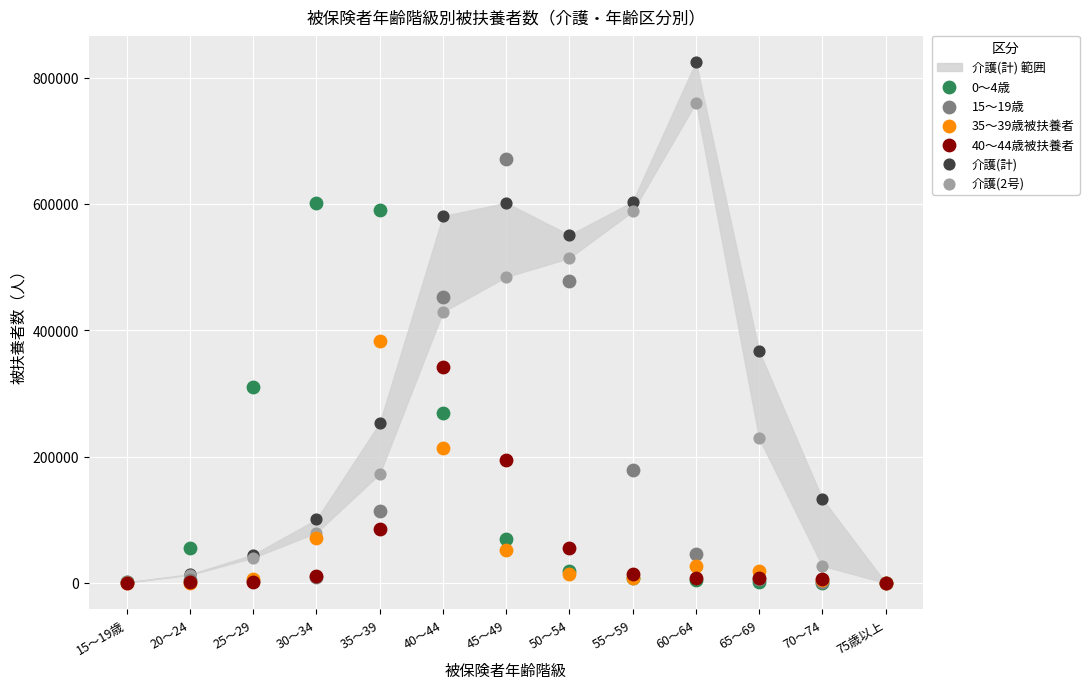

Across all series, what Y value is closest to 412422?

429144